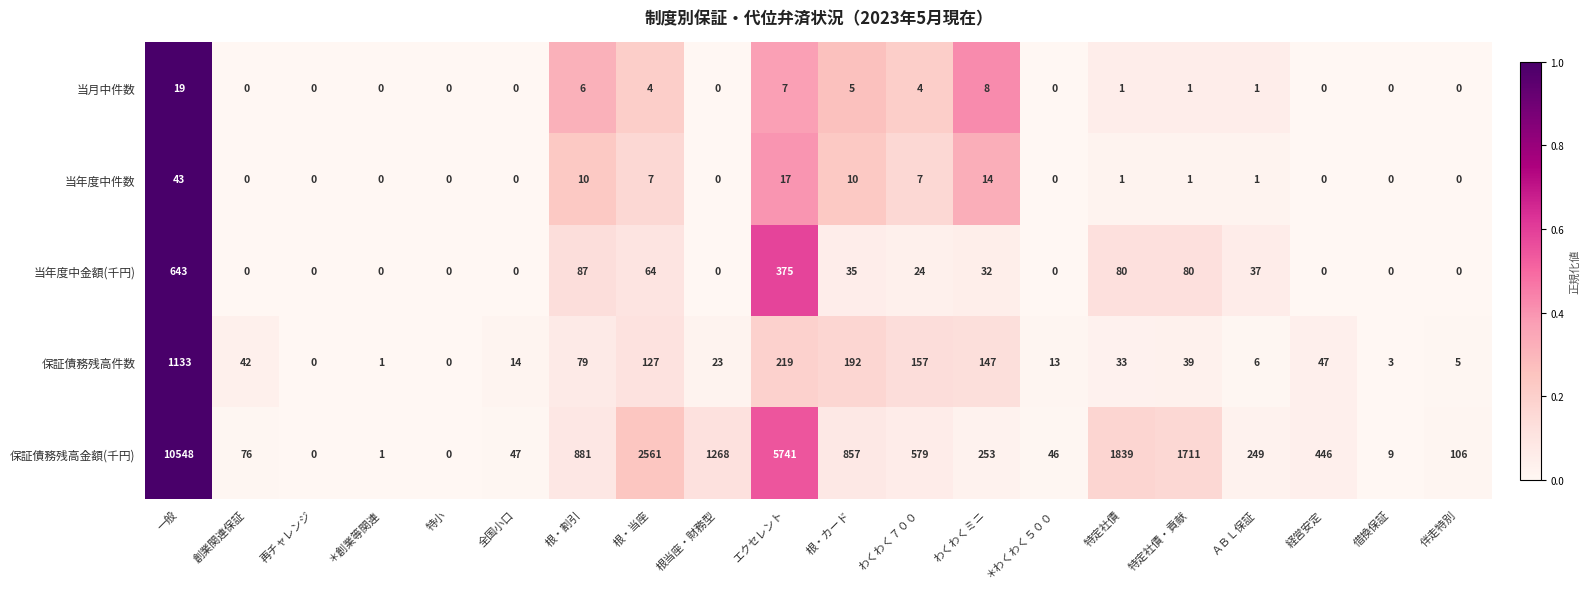

Rank the series by their maximum value, from highest to lowest.

保証債務残高金額(千円), 保証債務残高件数, 当年度中金額(千円), 当年度中件数, 当月中件数